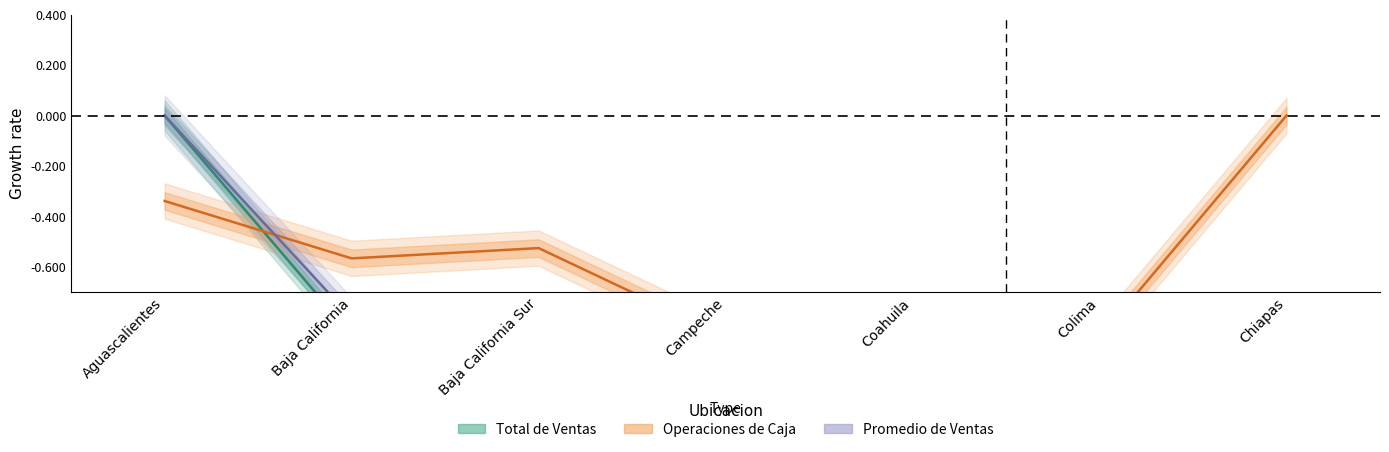

What is the difference between the highest and lowest values at Coahuila?

0.1